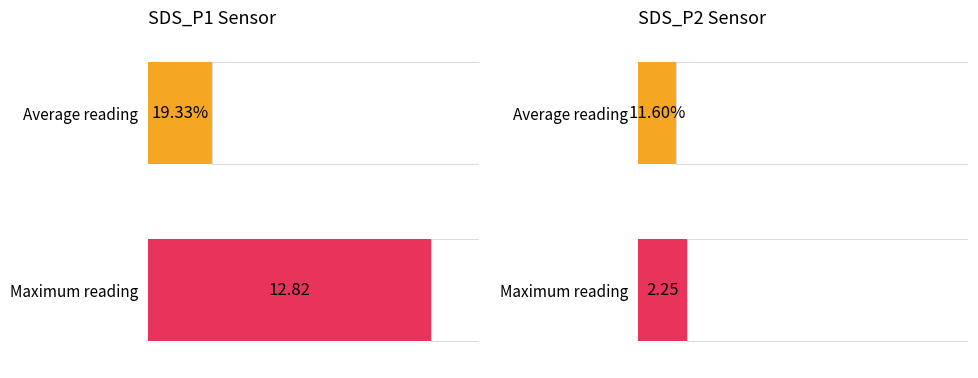

Does the chart contain stacked bars?

No